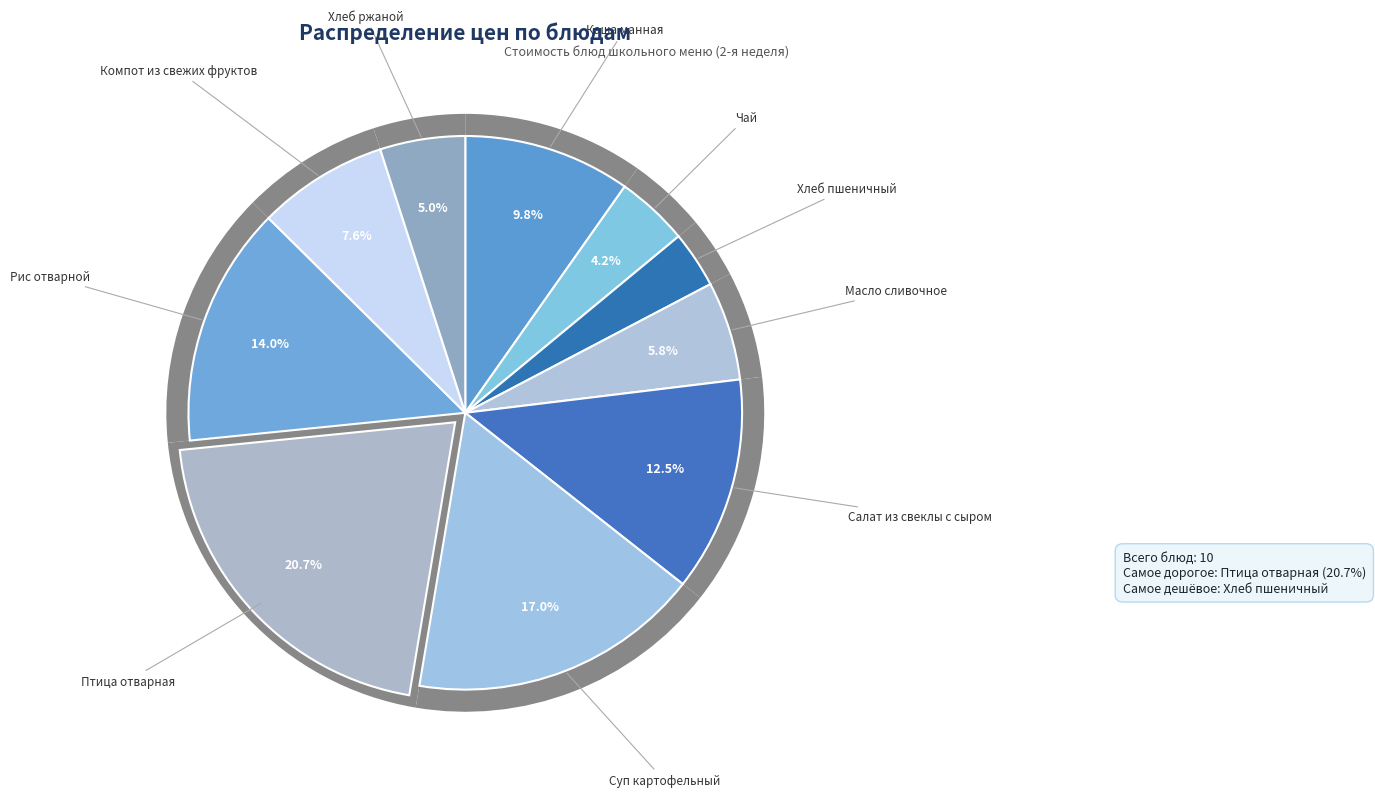

To the nearest percent, what is the average slice percentage?

10%